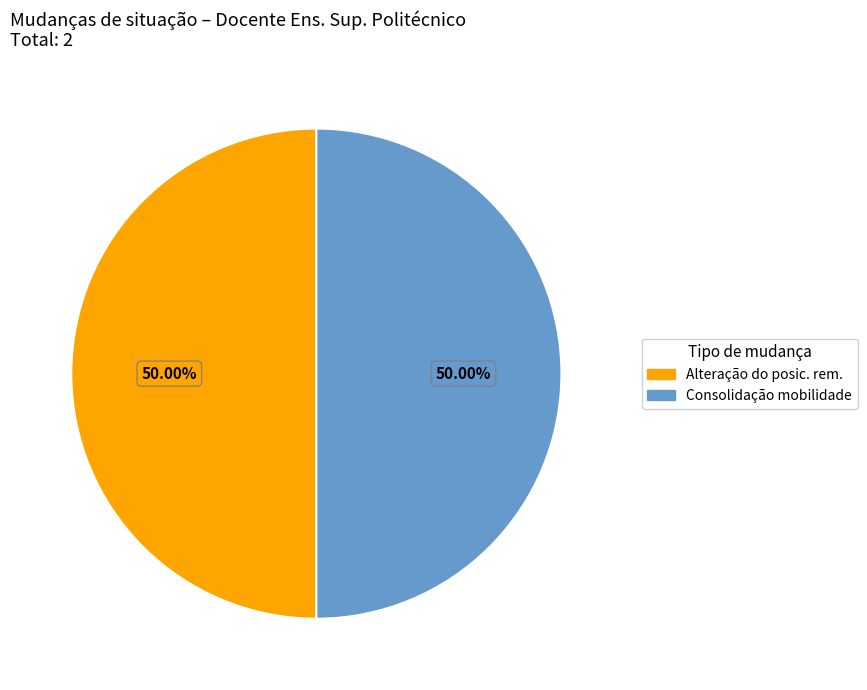

Approximately how many times larger is the value at Consolidação mobilidade compared to Alteração do posic. rem.?

1.0